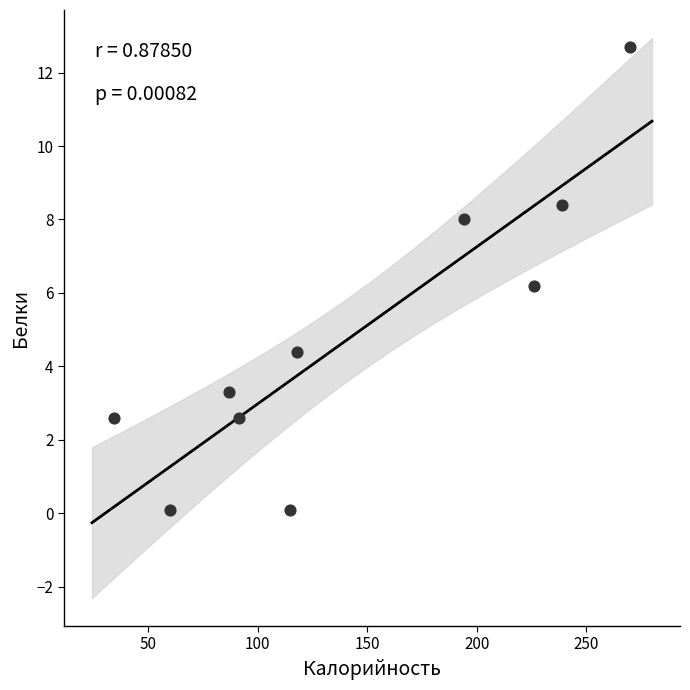

What is the average X value?

143.5